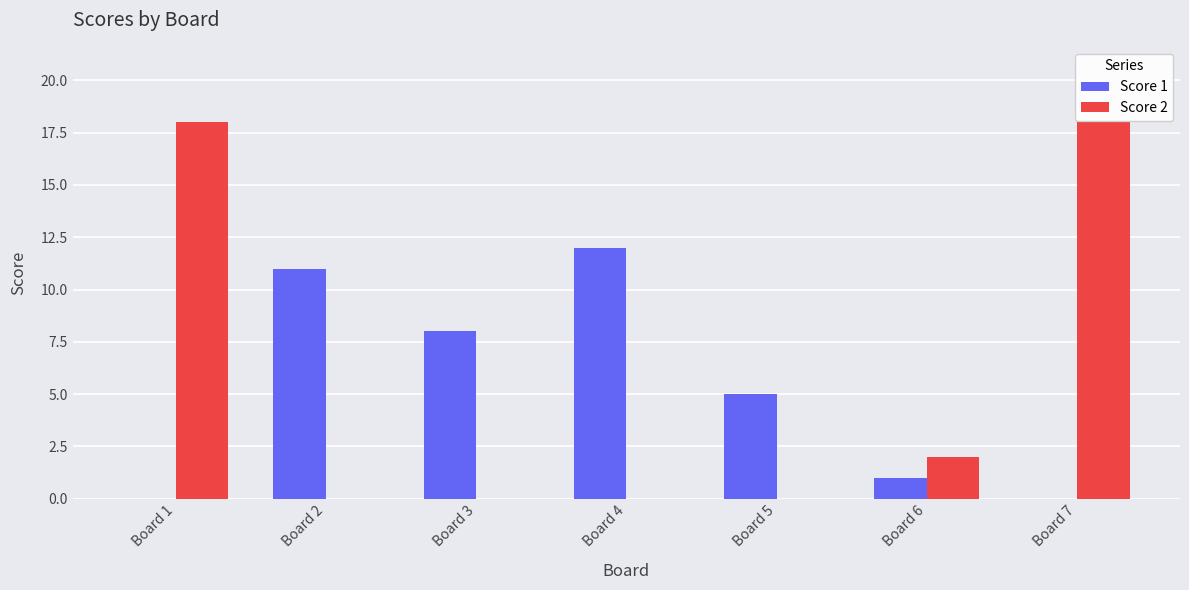

Is it true that Score 1 equals 3 at Board 2?

False